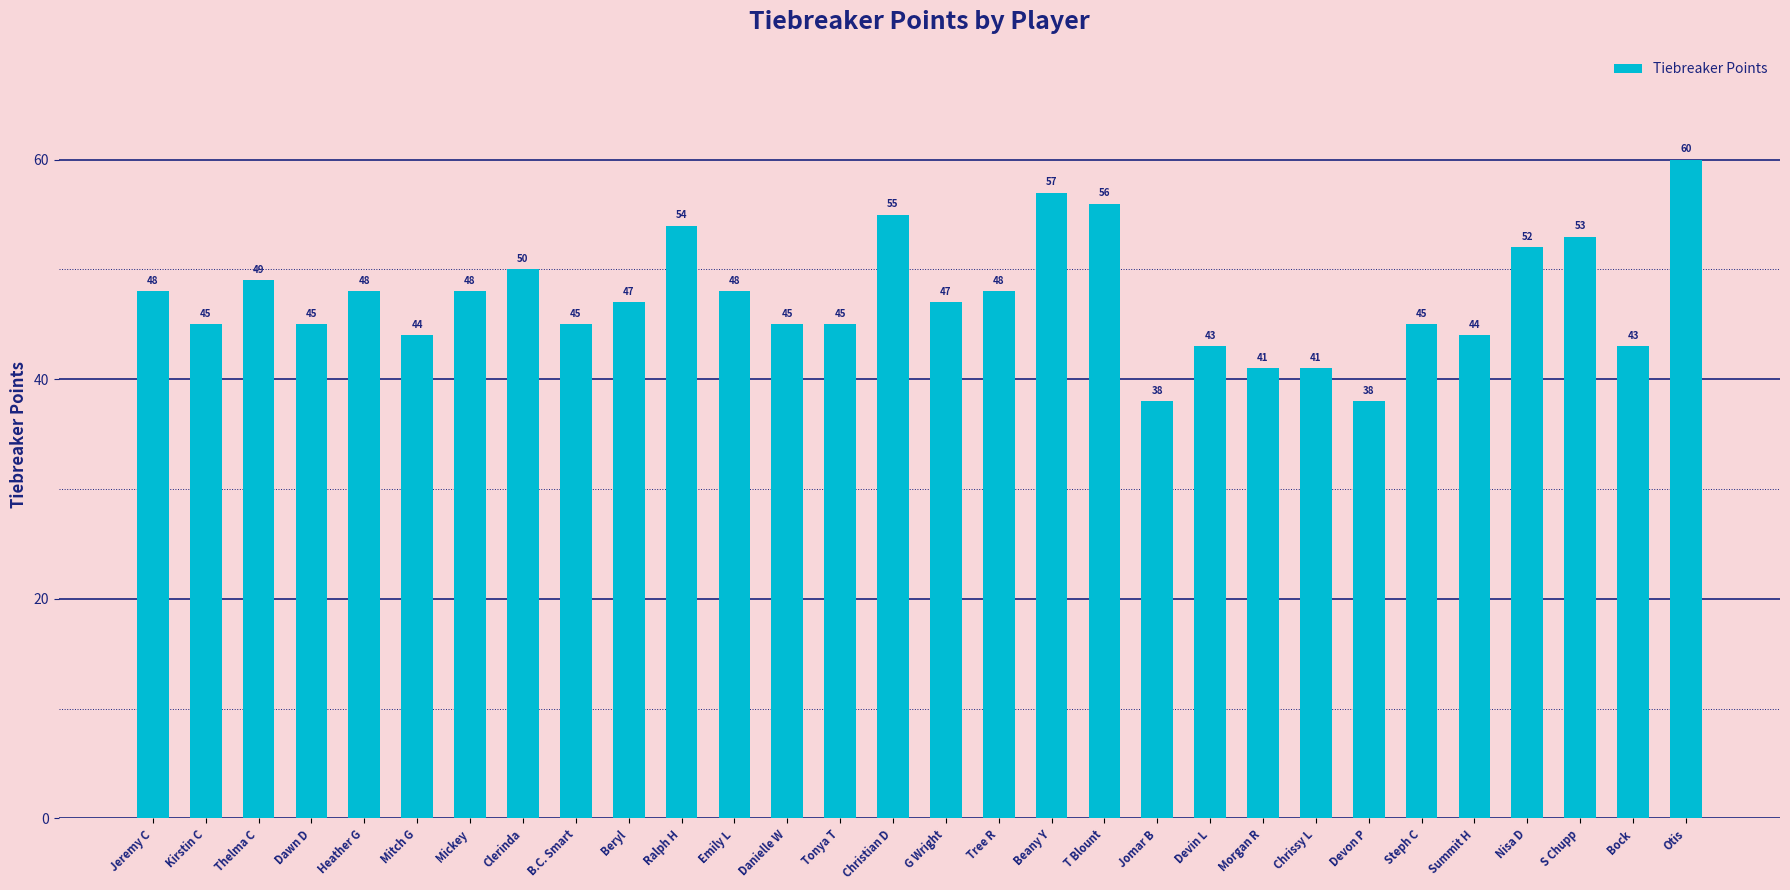

What is the average value?

47